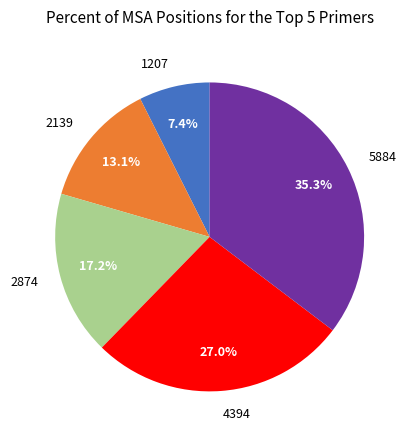

Does 2874 represent more than half of the total?

No